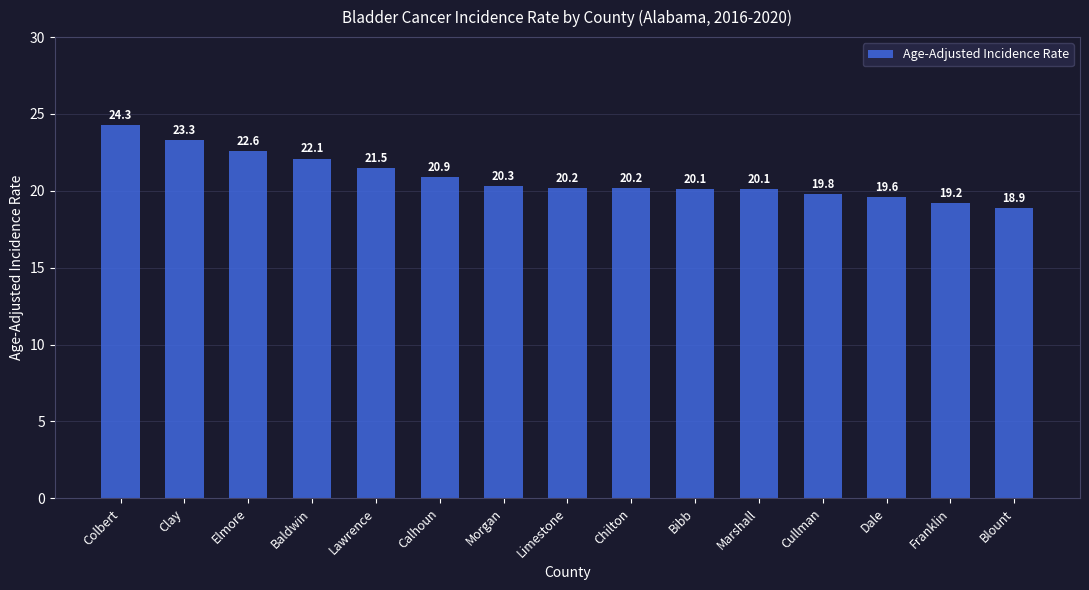

Count the number of data series in this chart.

1